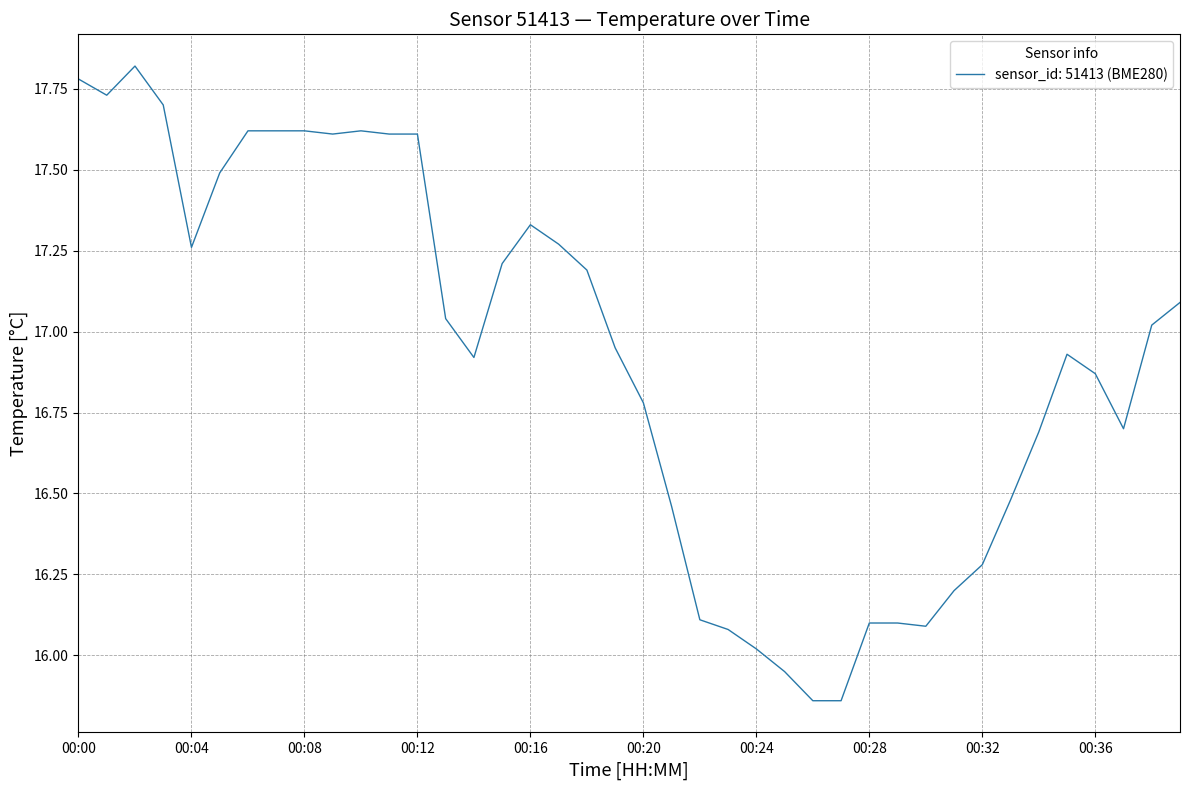

What is the difference between the maximum and minimum values?

2.0